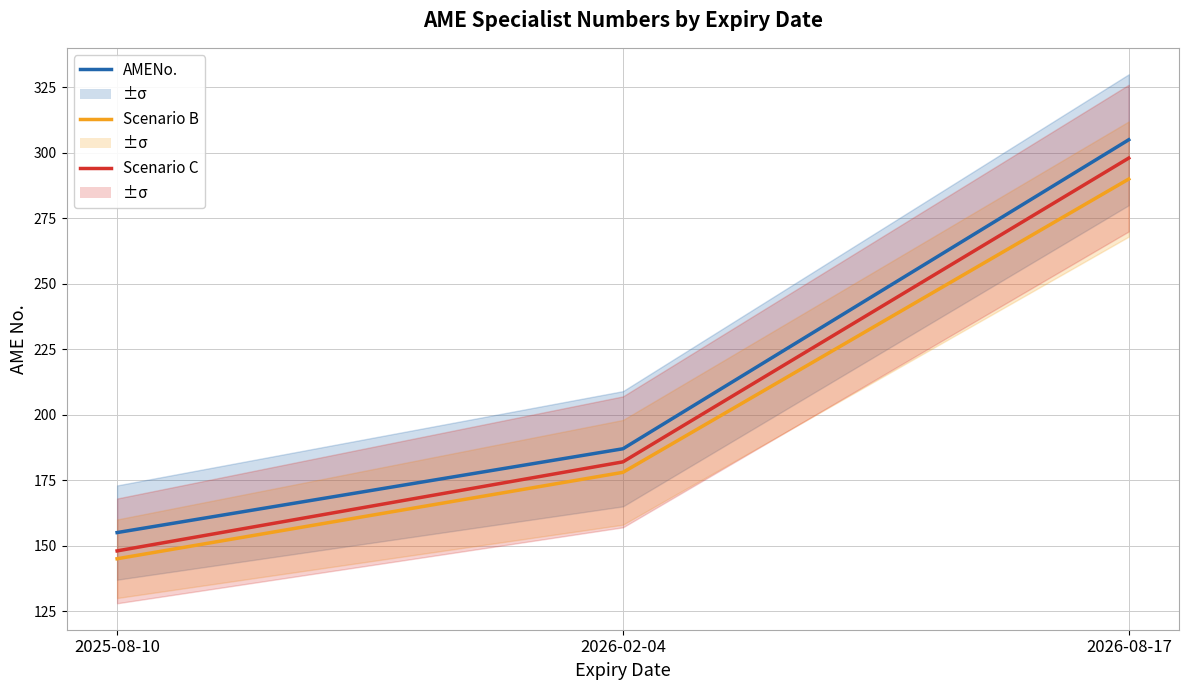

Reading right to left, list all the values displayed in this chart.

AMENo.: 2026-08-17=305	2026-02-04=187	2025-08-10=155
Scenario B: 2026-08-17=290	2026-02-04=178	2025-08-10=145
Scenario C: 2026-08-17=298	2026-02-04=182	2025-08-10=148